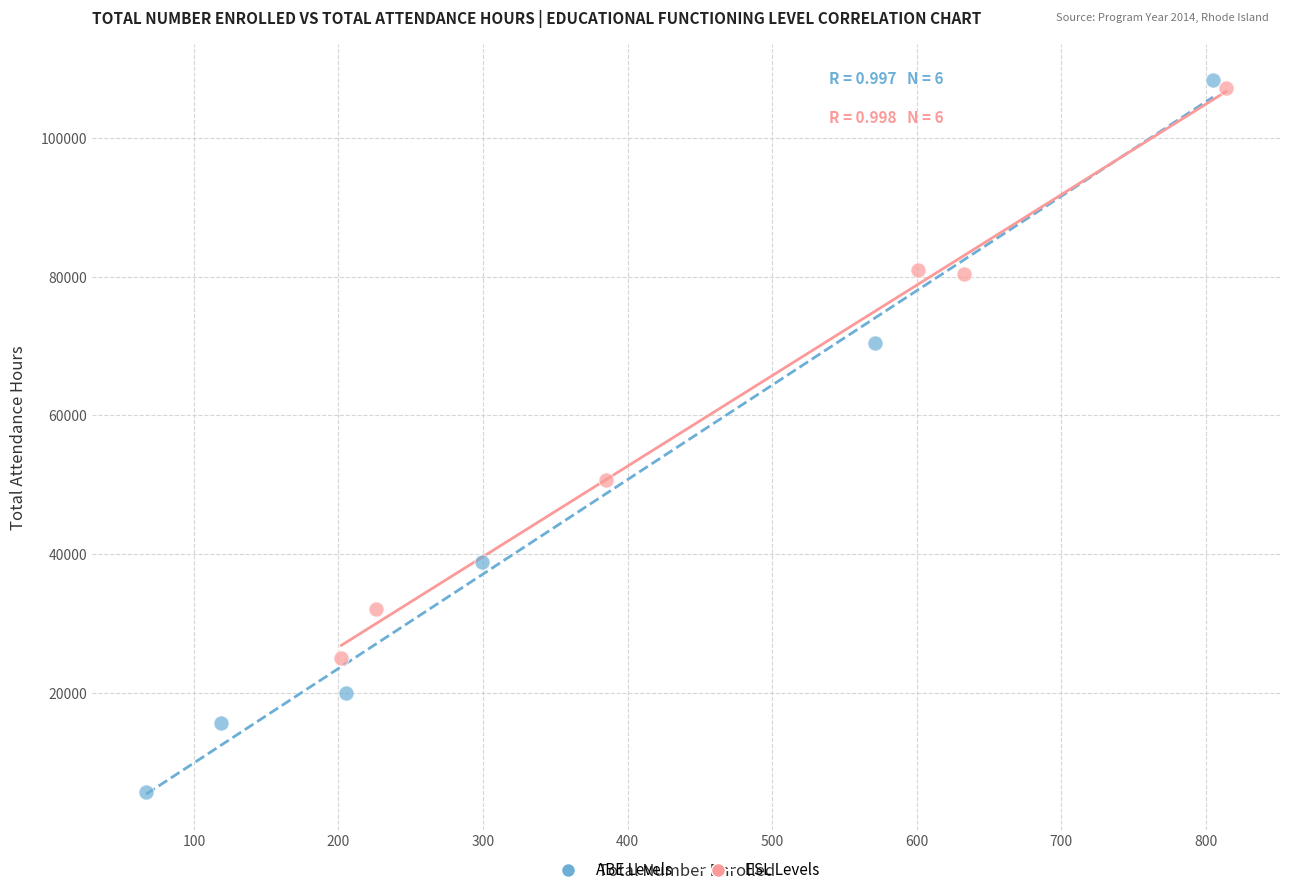

What are all the series names shown in the legend?

ABE Levels, ESL Levels